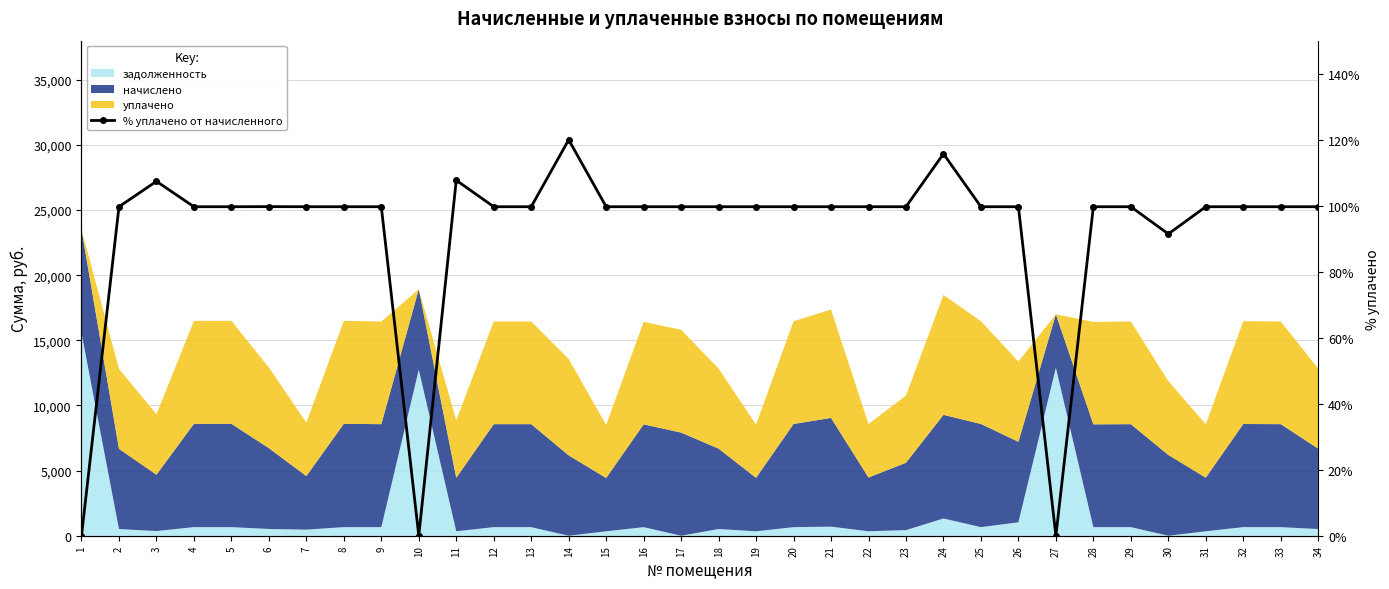

Approximately how many times larger is the value at 28 compared to 12?

1.0